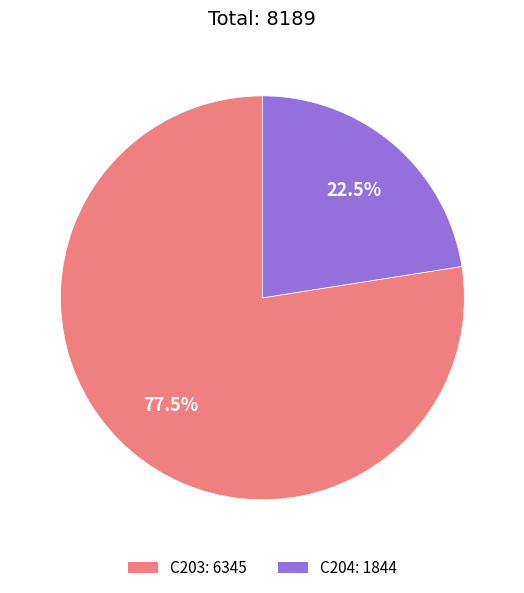

Which slice is the largest?

C203